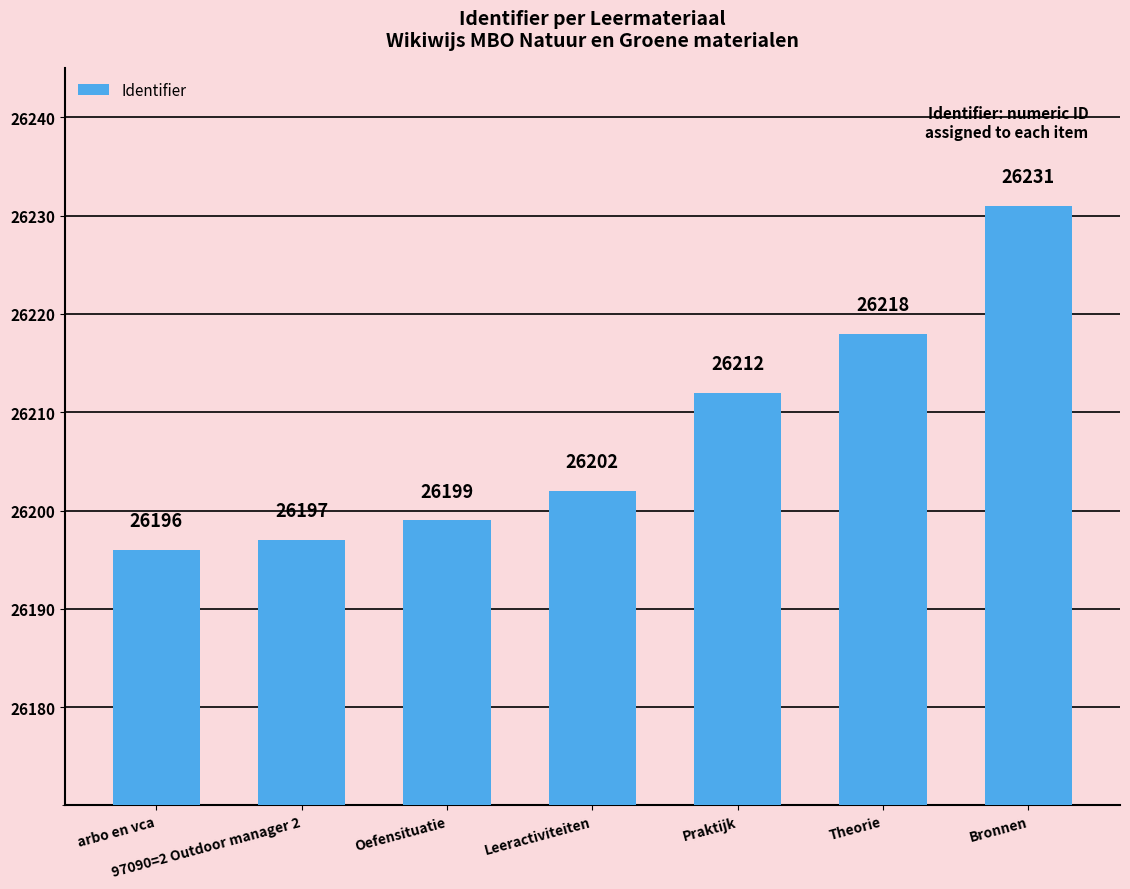

How many data points does each series have?

7